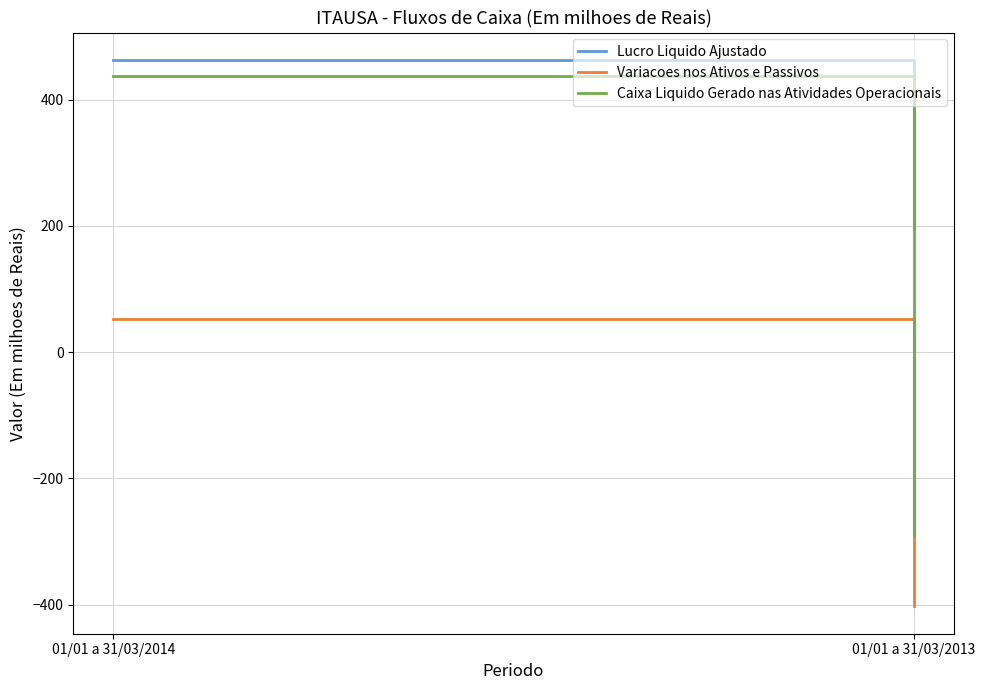

Is the value of Variacoes nos Ativos e Passivos at 01/01 a 31/03/2013 greater than the value of Lucro Liquido Ajustado at 01/01 a 31/03/2013?

No